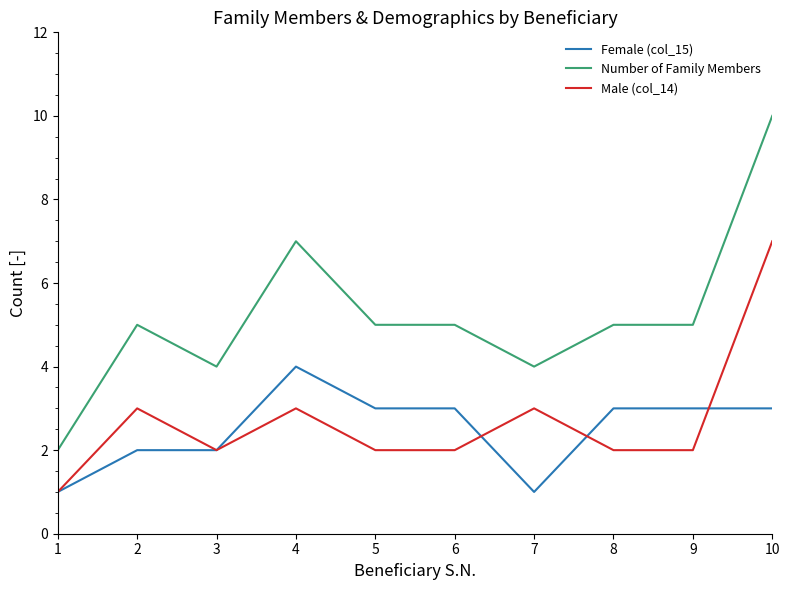

Does the chart have visible grid lines?

No